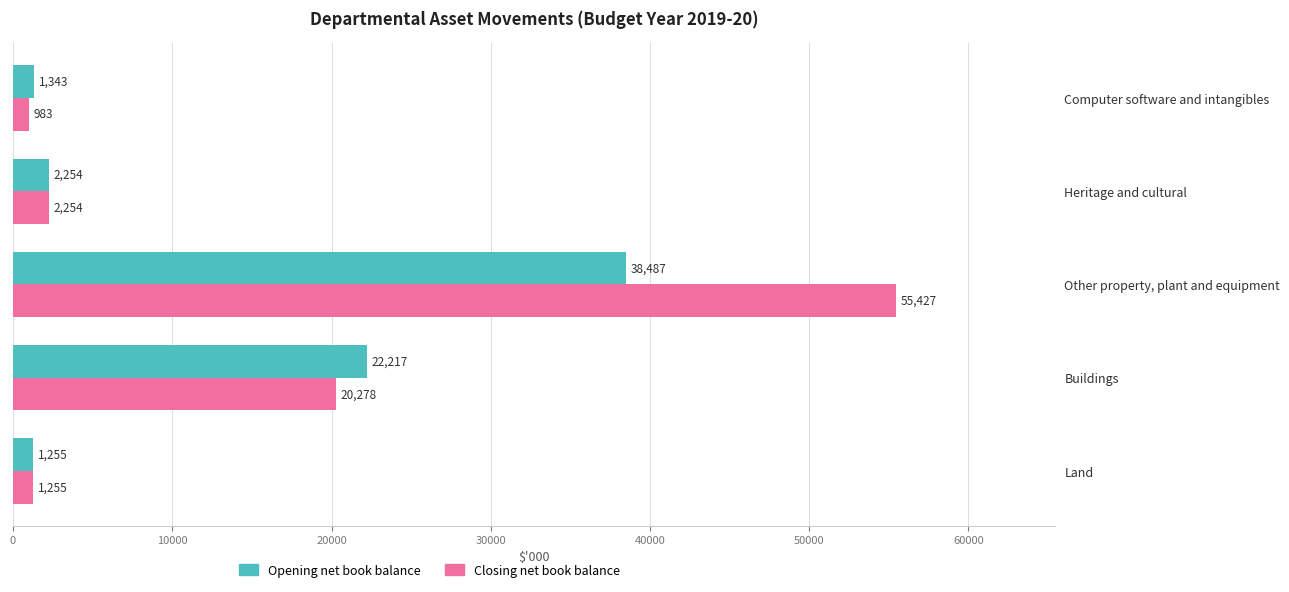

What is the smallest value displayed?

983